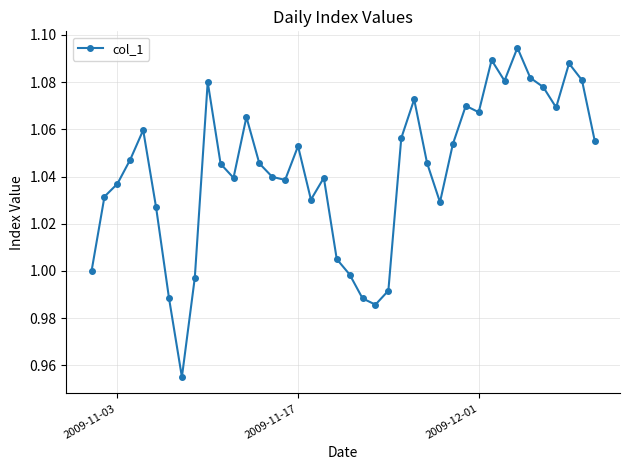

True or false: the data has more than 0 interior local peaks.

True